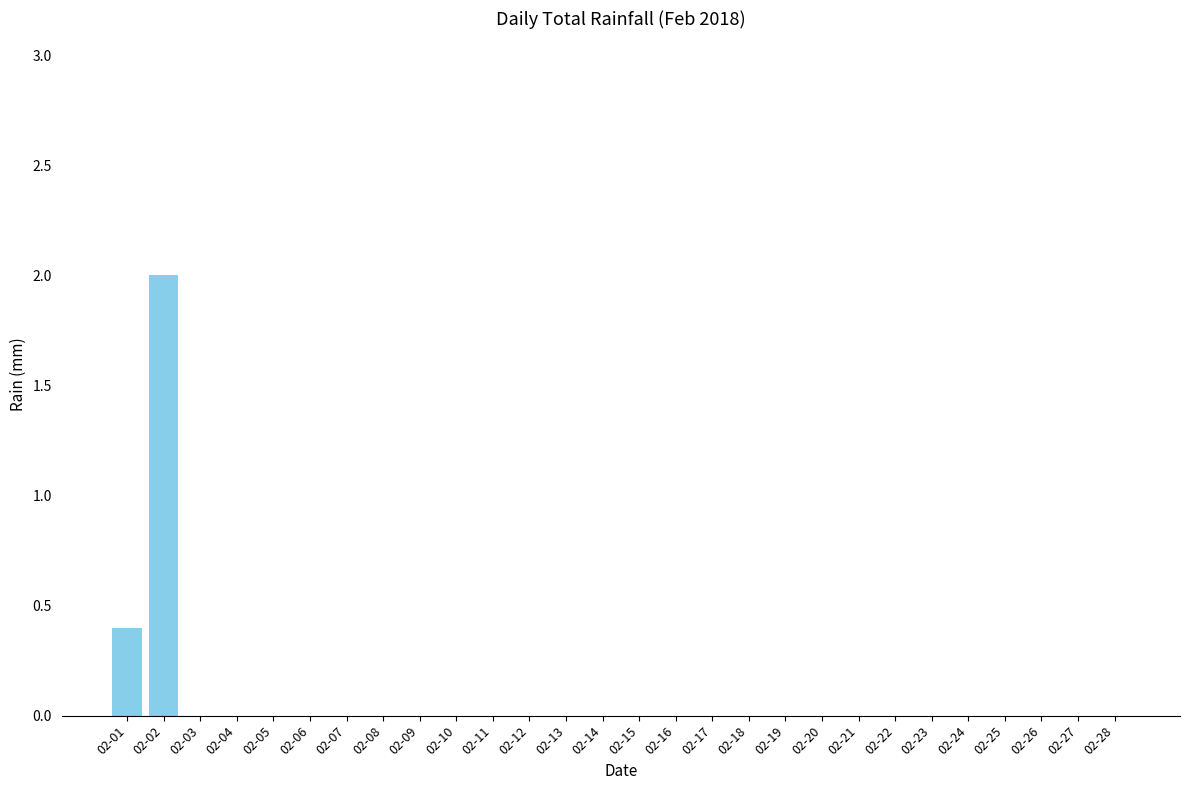

At which label is the value closest to 1?

02-01